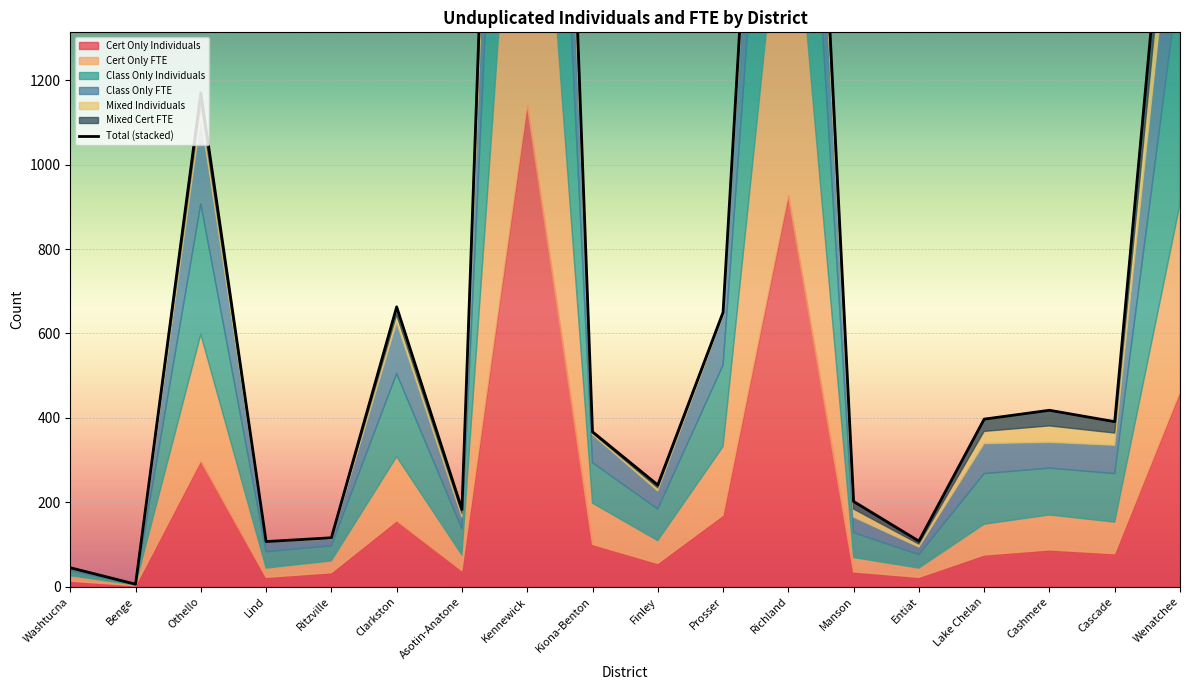

True or false: the data has more than 2 interior local peaks.

True